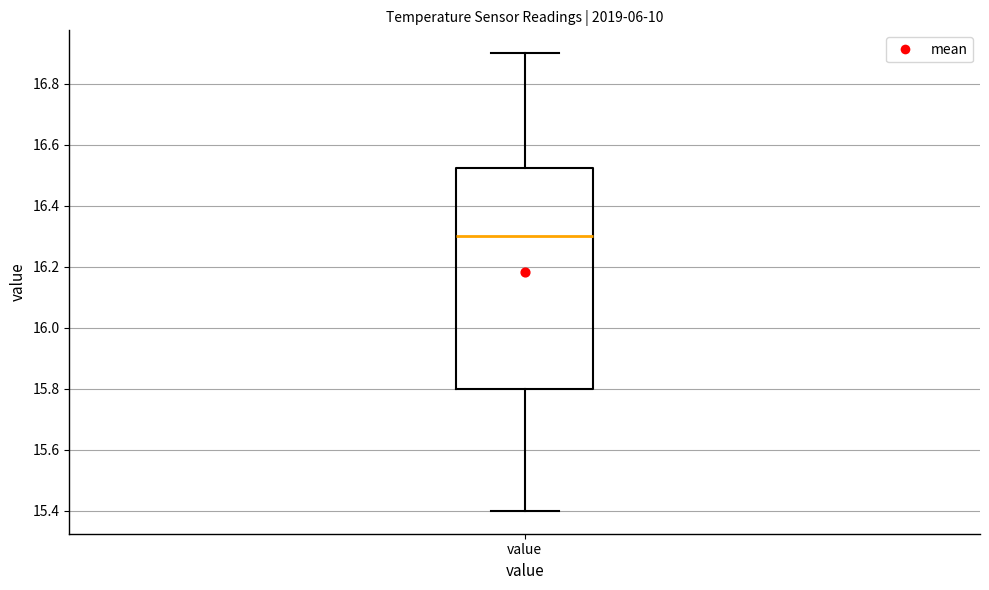

Transcribe this box plot: give where the median line is, the range the box spans, and where the two whiskers end, as read against the y-axis. The values are not printed on the chart, so give them approximately, as read against the axis.

median 16.30, box 15.80 to 16.52, whiskers 15.40 to 16.90